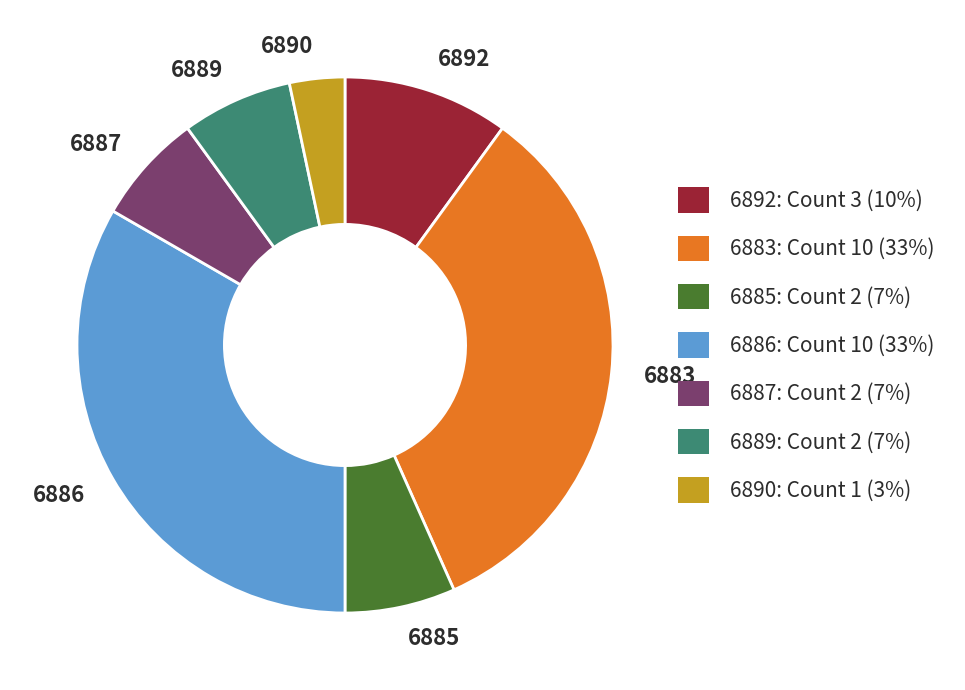

The 6890 slice represents 18% of the pie. True or false?

False